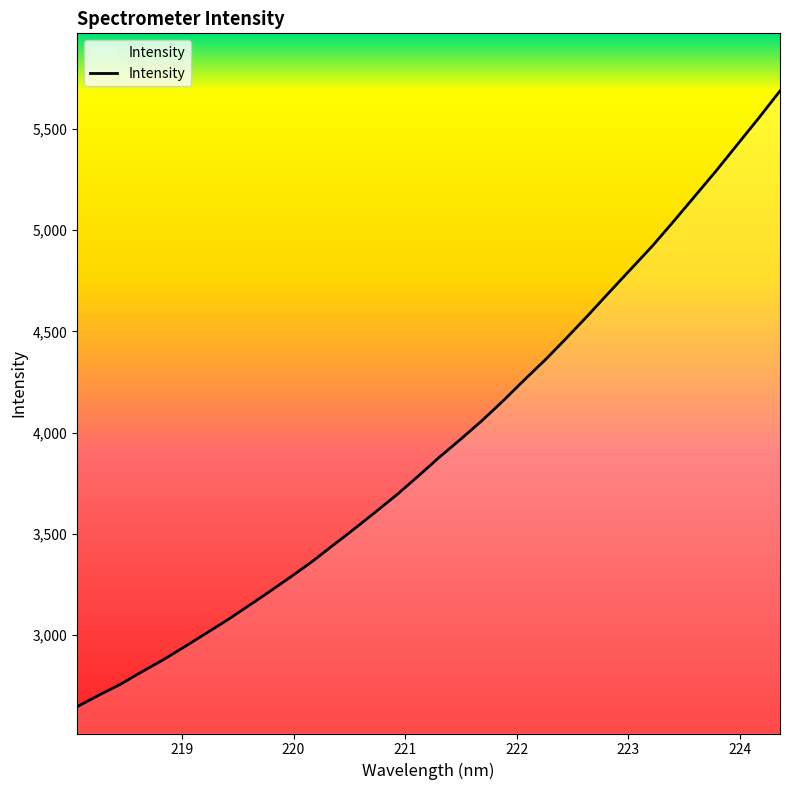

What is the maximum value shown in the chart?

5687.7